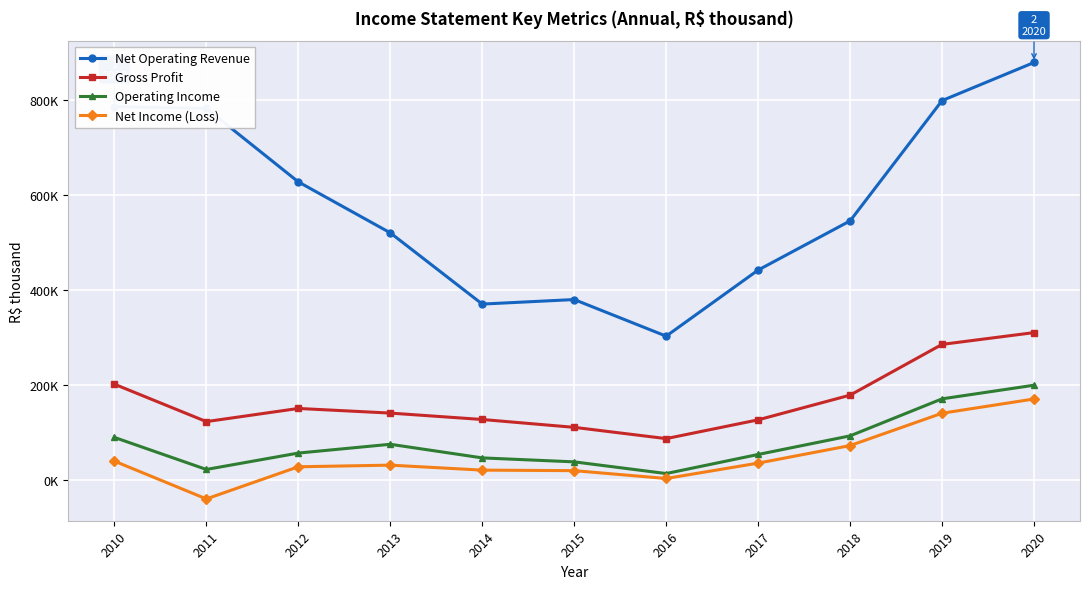

True or false: Net Income (Loss) and Gross Profit cross at least once.

False